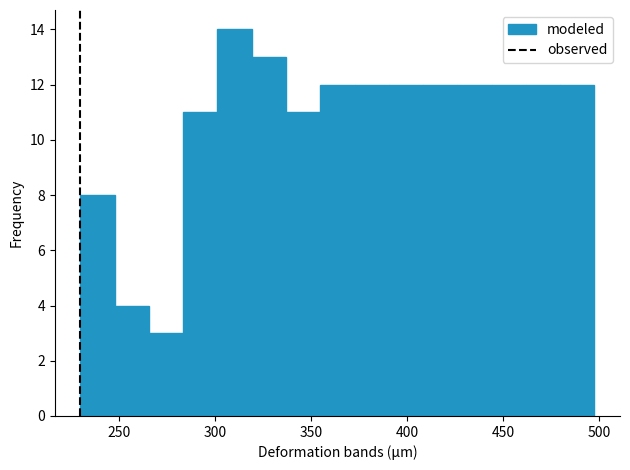

Read against the x-axis, roughly where is the centre of the tallest bar?

310